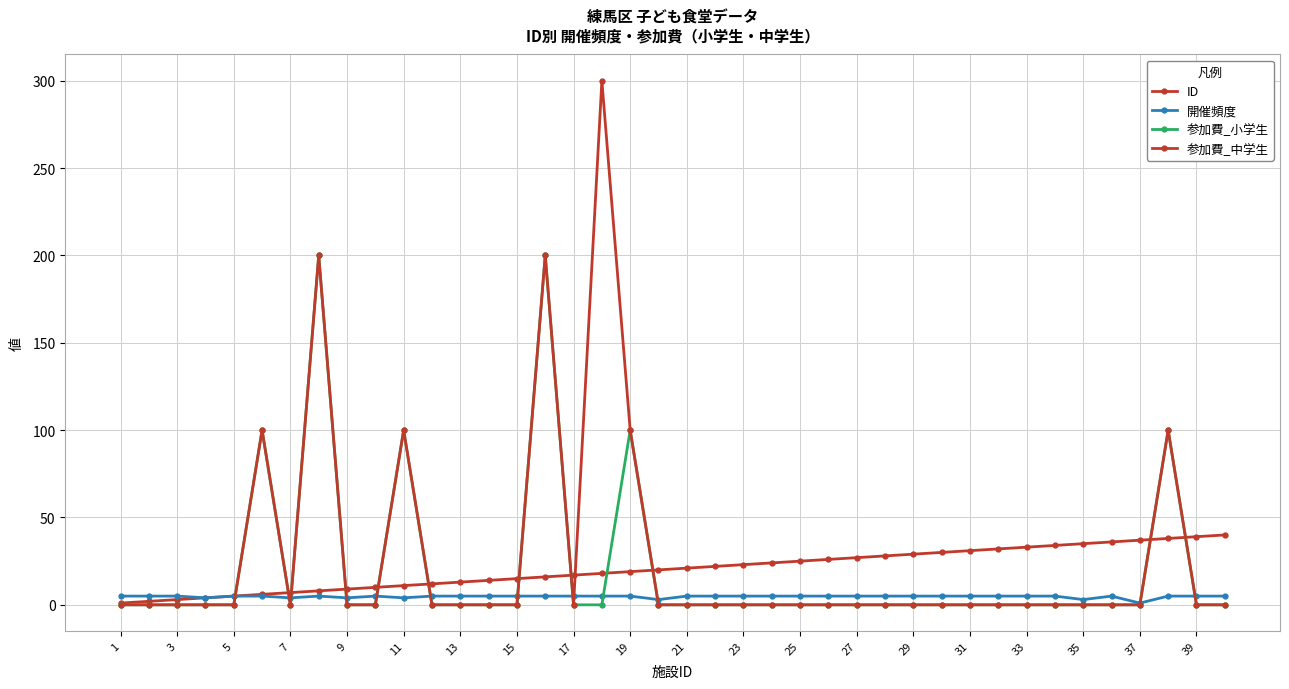

How many intersections are there between 開催頻度 and 参加費_小学生?

12